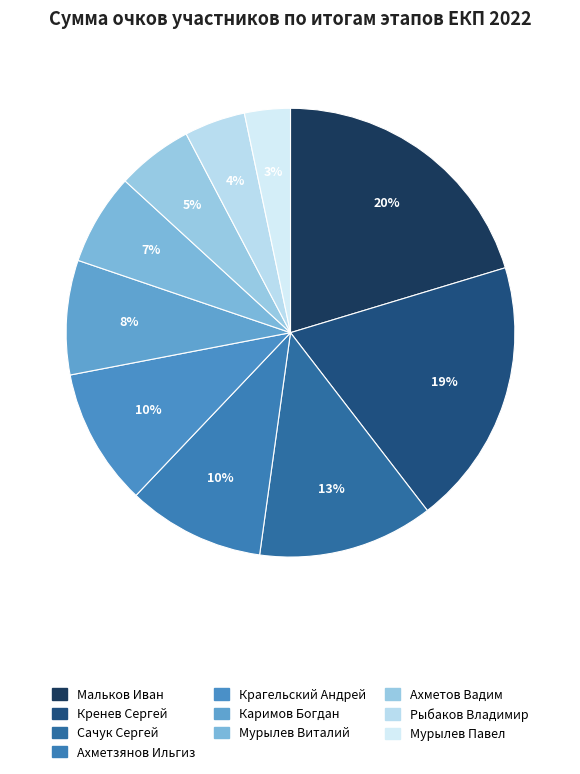

True or false: Мурылев Виталий accounts for 7% of the total.

True